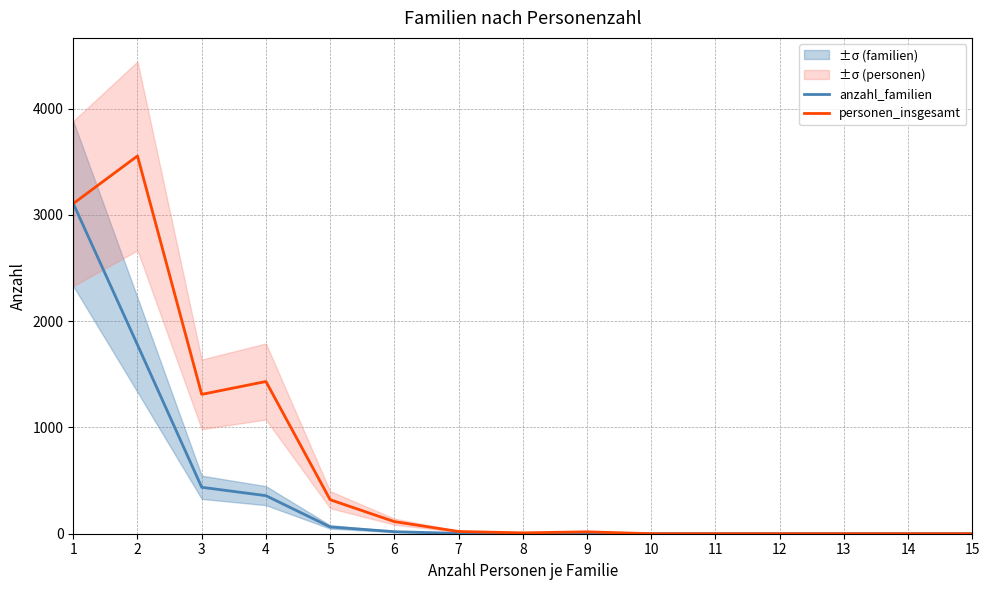

Reading left to right, what are all the values shown in this chart?

anzahl_familien: 1=3106	2=1777	3=437	4=358	5=64	6=19	7=3	8=1	9=2	10=0	11=0	12=0	13=0	14=0	15=0
personen_insgesamt: 1=3106	2=3554	3=1311	4=1432	5=320	6=114	7=21	8=8	9=18	10=0	11=0	12=0	13=0	14=0	15=0